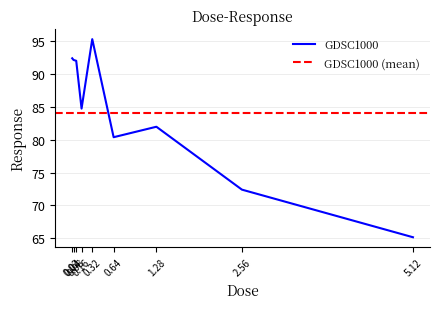

At which category does the data reach its first local valley?

0.16